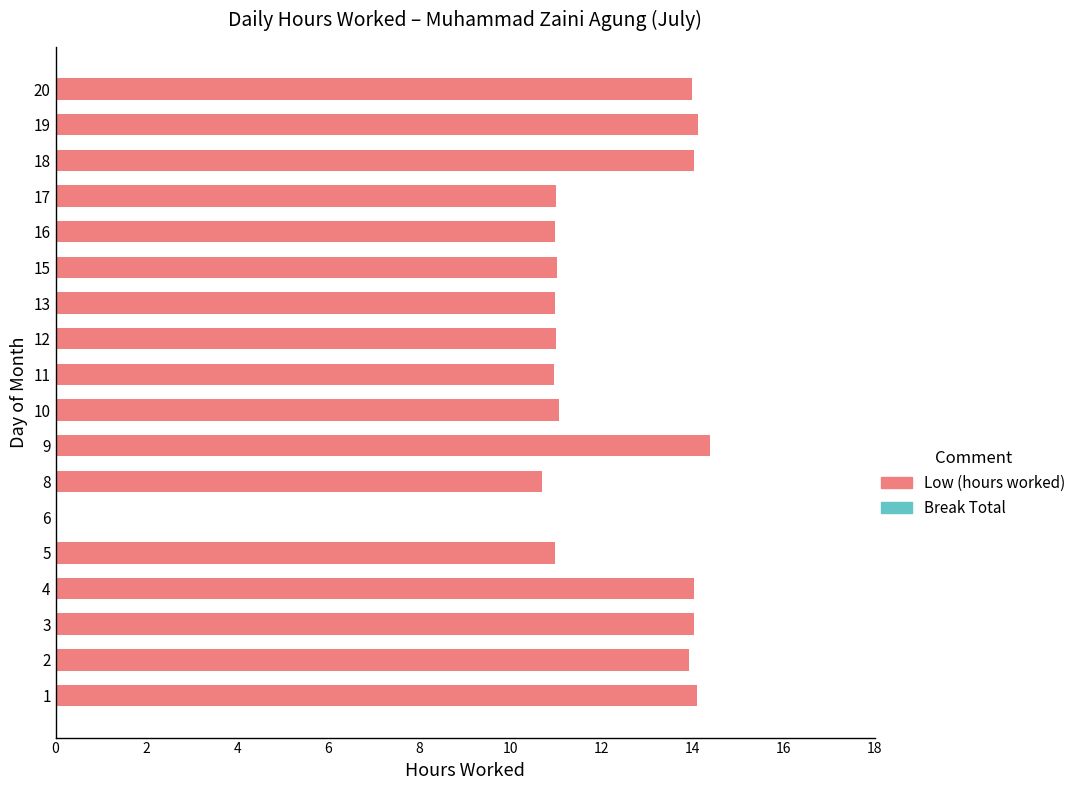

What is the greatest value displayed?

14.4